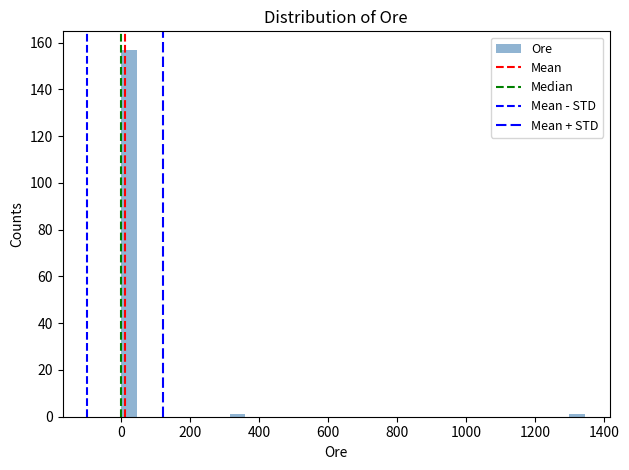

Read against the x-axis, roughly where is the centre of the tallest bar?

20